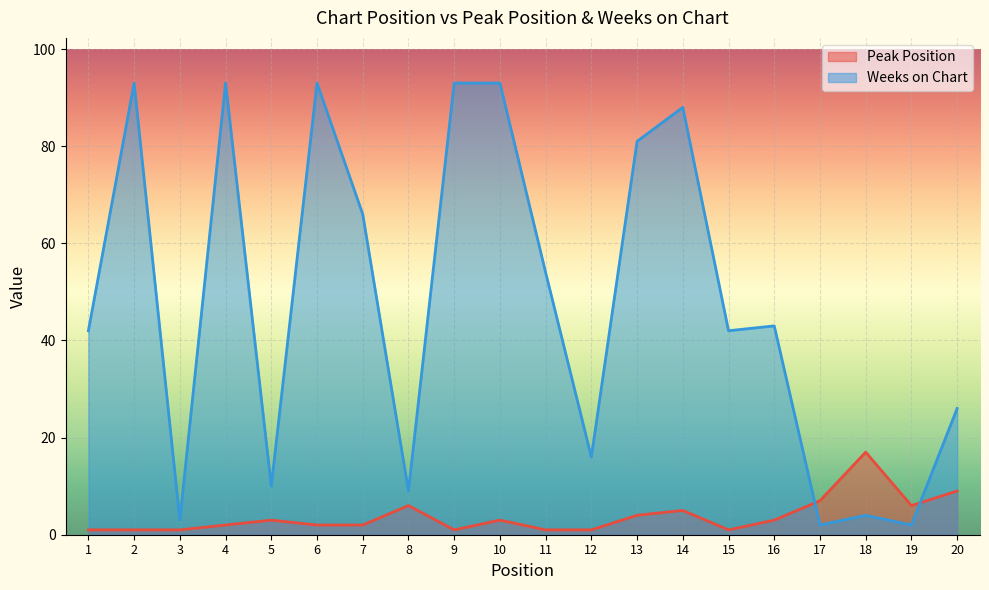

Which series changed the most between 6 and 19?

Weeks on Chart